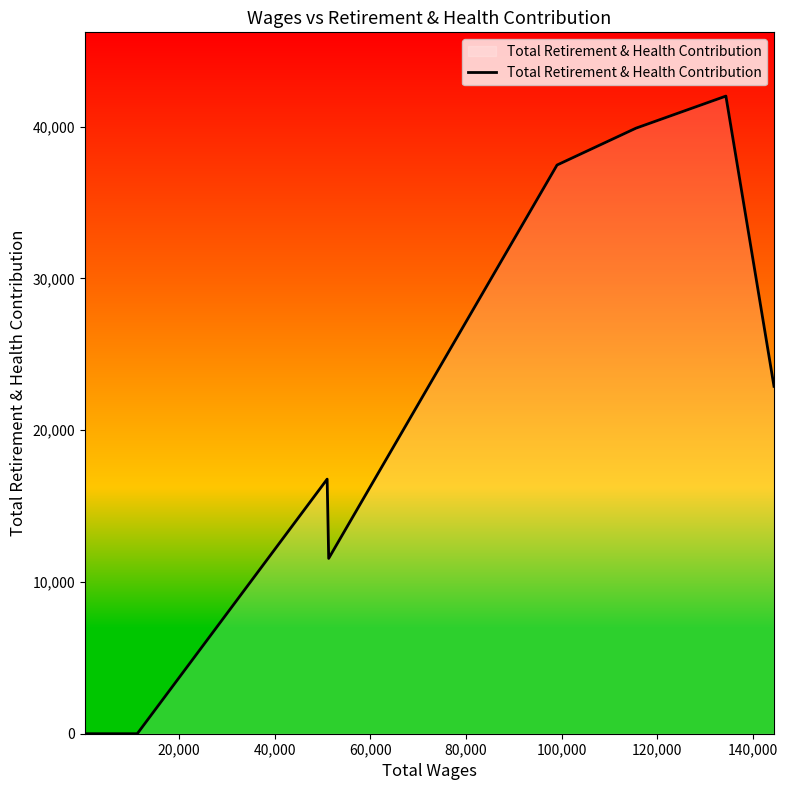

What is the difference between the second highest and second lowest values?

39896